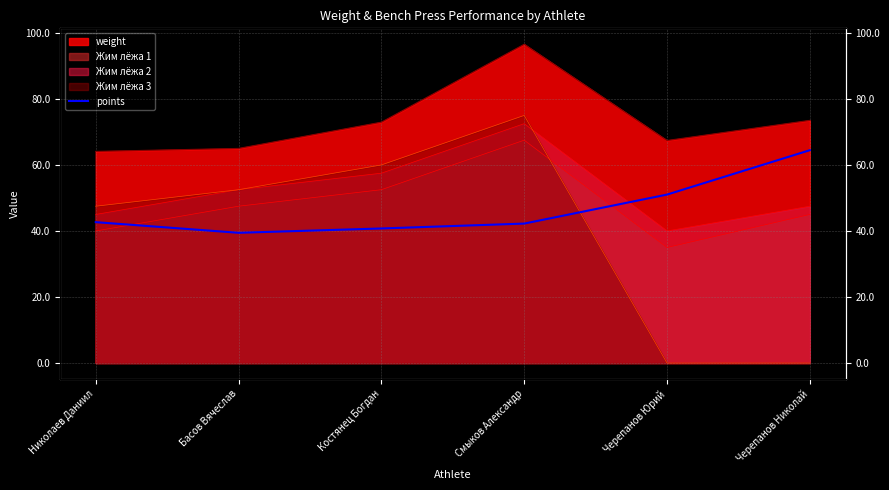

List the labels in order of value, smallest first.

Басов Вячеслав, Костянец Богдан, Смыков Александр, Николаев Даниил, Черепанов Юрий, Черепанов Николай